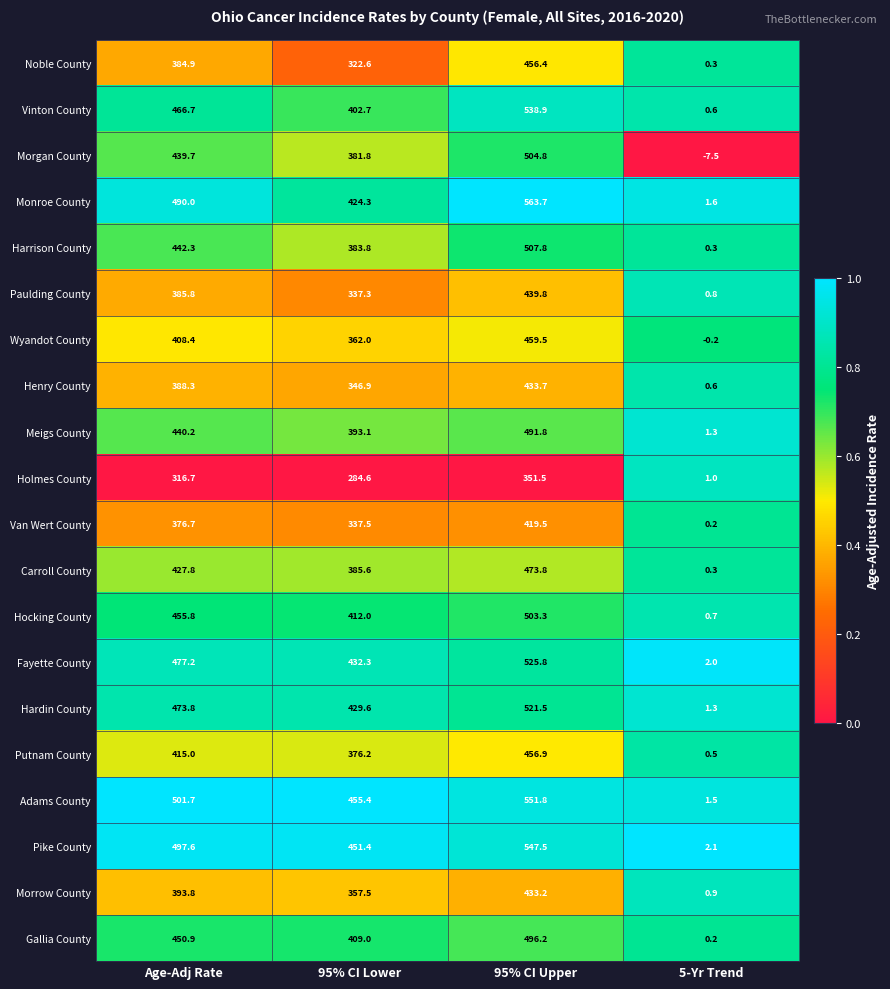

Rank the series at 95% CI Lower from highest to lowest value.

Adams County, Pike County, Fayette County, Hardin County, Monroe County, Hocking County, Gallia County, Vinton County, Meigs County, Carroll County, Harrison County, Morgan County, Putnam County, Wyandot County, Morrow County, Henry County, Van Wert County, Paulding County, Noble County, Holmes County